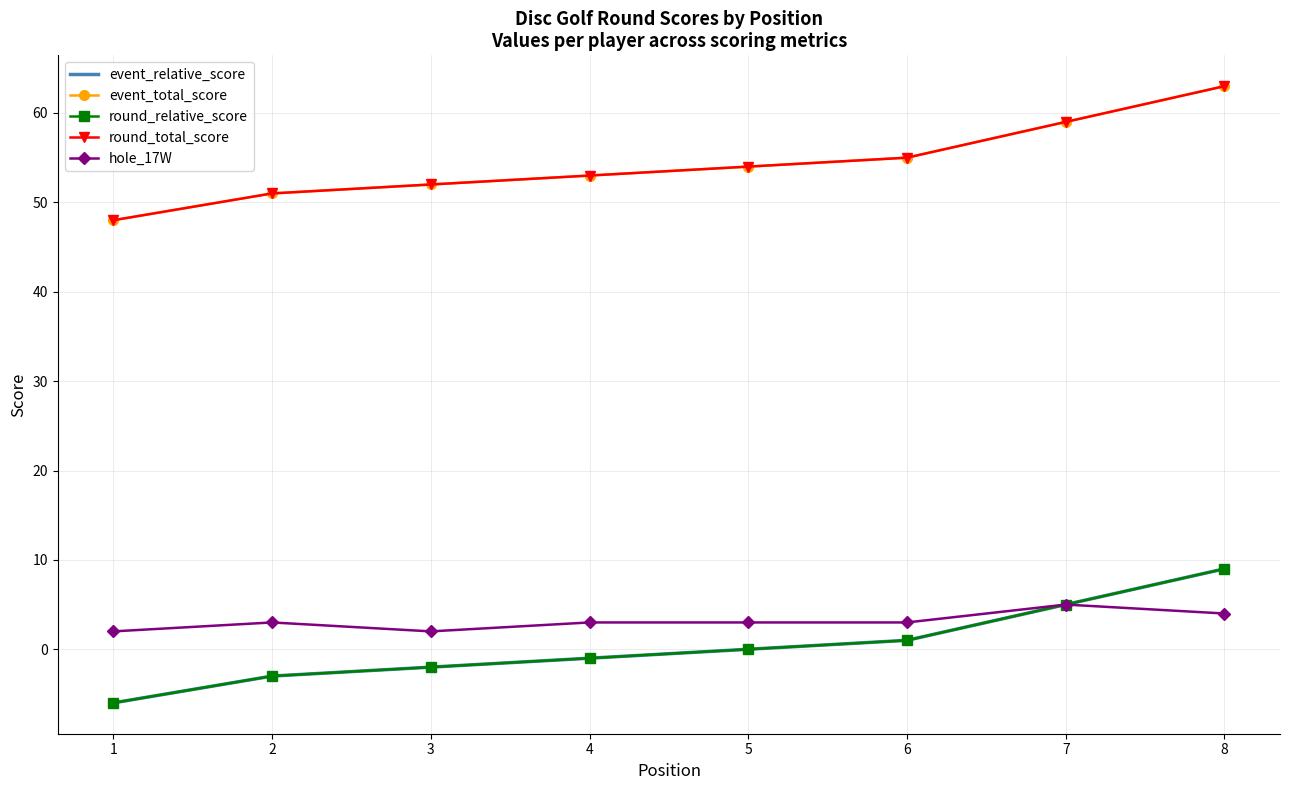

True or false: event_total_score has more than 0 interior local peaks.

False